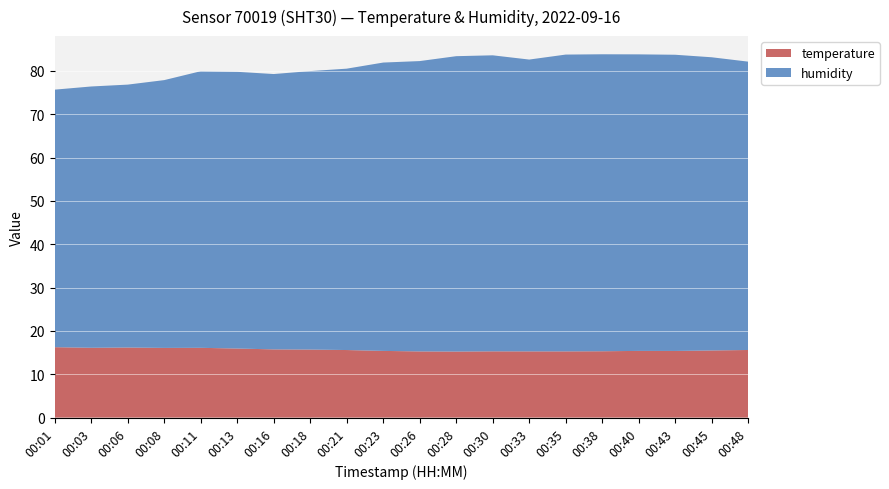

Reading left to right, list all the values displayed in this chart.

temperature: 00:01=16.2	00:03=16.1	00:06=16.2	00:08=16.1	00:11=16.1	00:13=15.9	00:16=15.7	00:18=15.7	00:21=15.6	00:23=15.4	00:26=15.3	00:28=15.2	00:30=15.3	00:33=15.3	00:35=15.3	00:38=15.3	00:40=15.4	00:43=15.4	00:45=15.5	00:48=15.6
humidity: 00:01=59.4	00:03=60.3	00:06=60.7	00:08=61.8	00:11=63.8	00:13=63.9	00:16=63.5	00:18=64.3	00:21=64.9	00:23=66.5	00:26=67.0	00:28=68.2	00:30=68.3	00:33=67.3	00:35=68.5	00:38=68.5	00:40=68.4	00:43=68.3	00:45=67.7	00:48=66.5